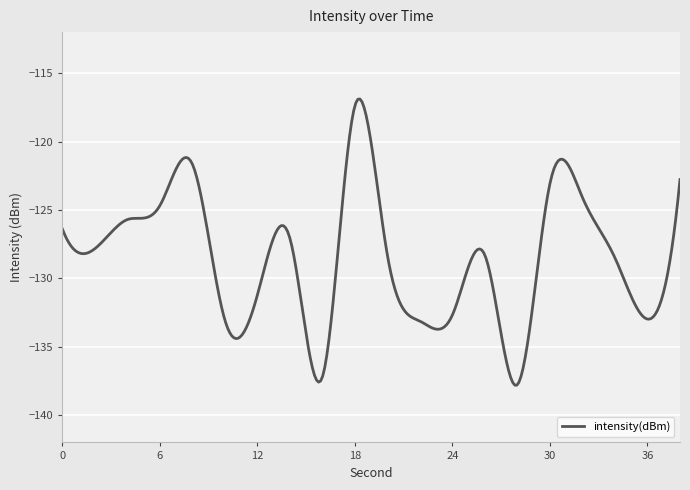

How many categories are shown in the chart?

300